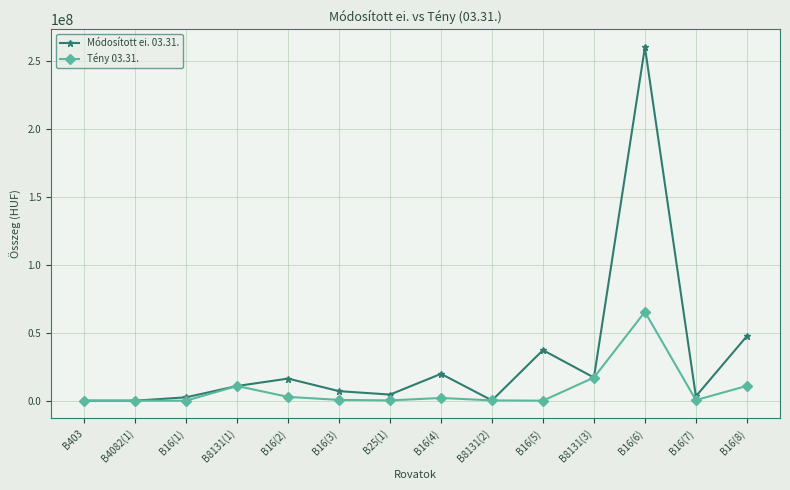

True or false: Módosított ei. 03.31. has more than 2 points higher than both neighbors.

True